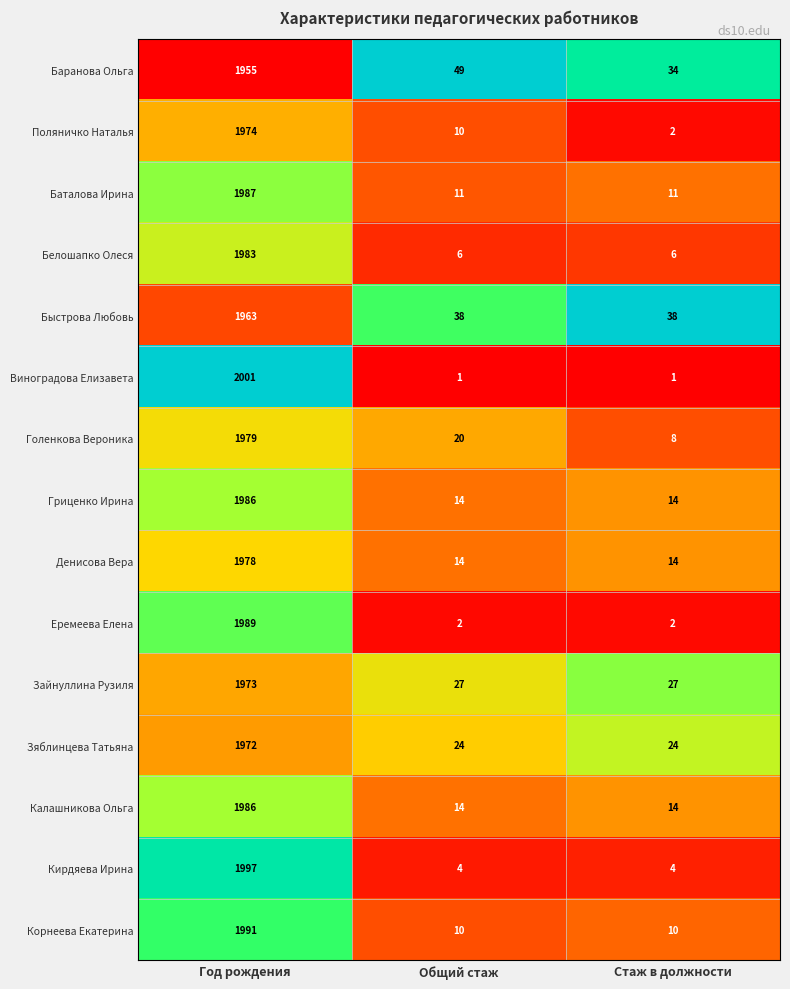

At which category does the chart reach its peak across all series?

Год рождения